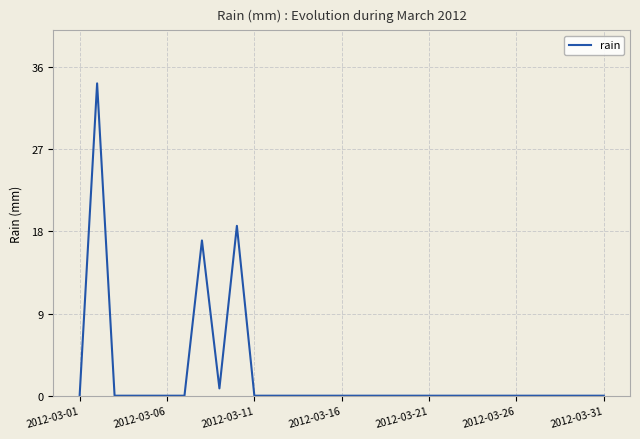

What is the greatest value displayed?

34.2